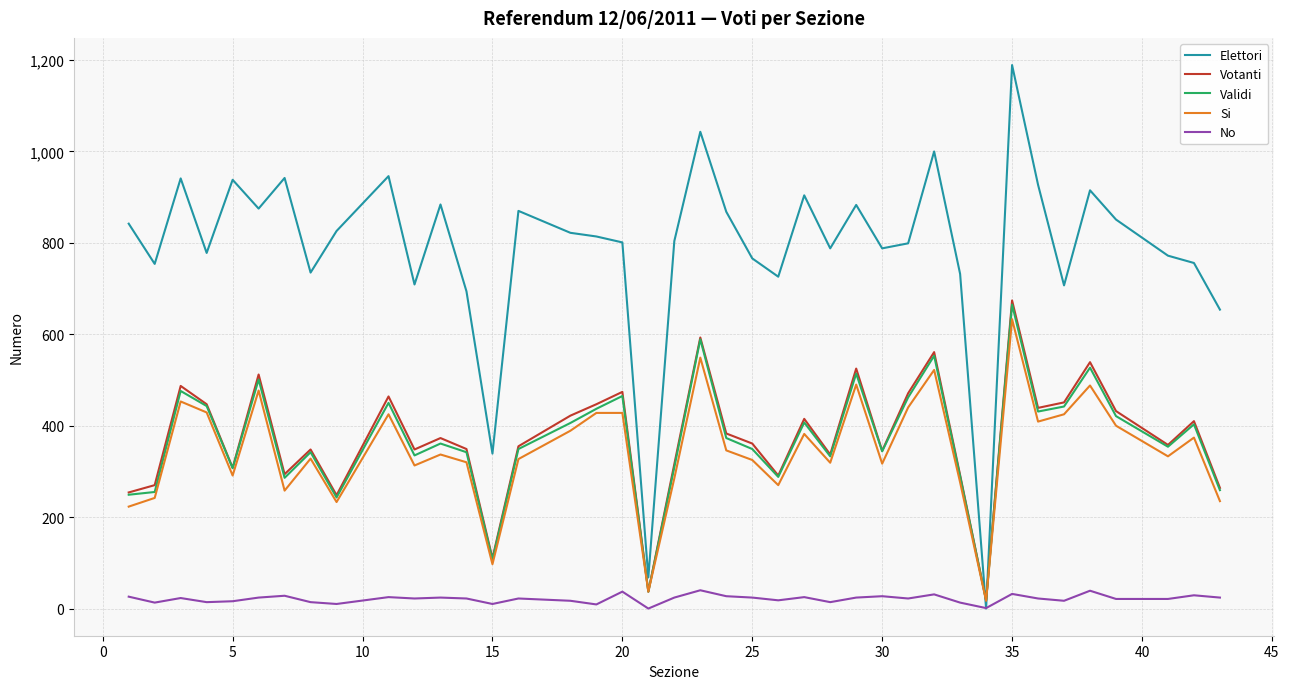

Which series has the largest total across all categories?

Elettori